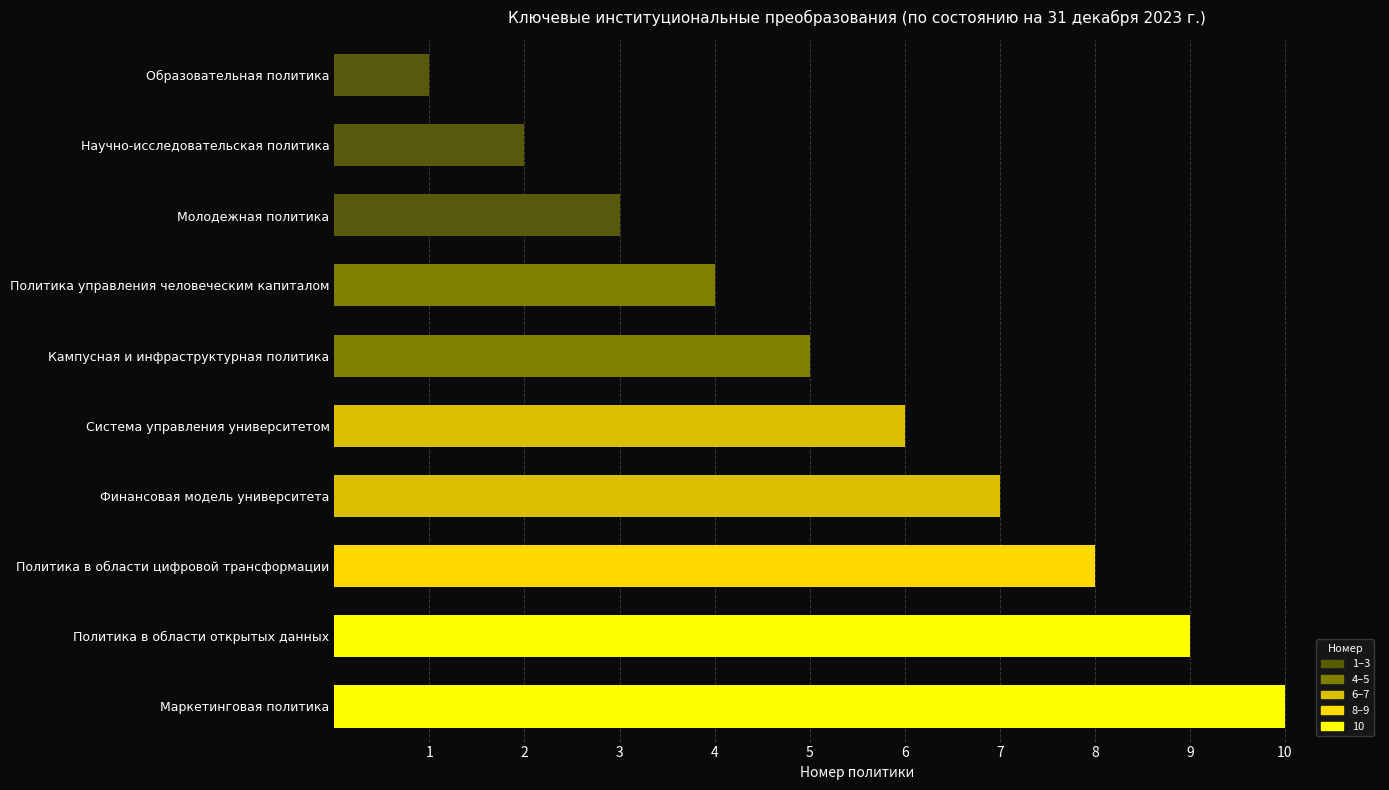

What is the average value?

6